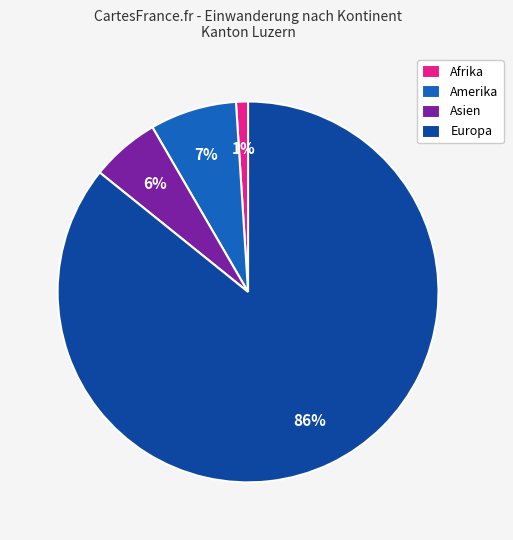

The Afrika slice represents 11% of the pie. True or false?

False